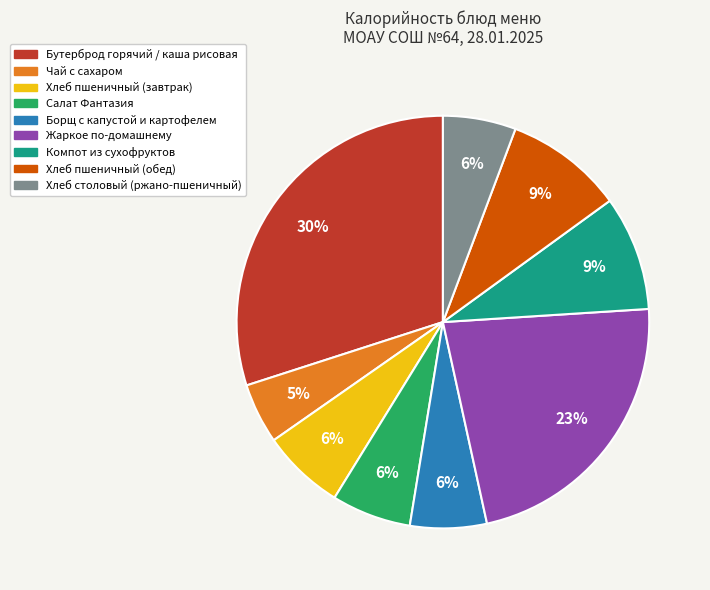

Between Хлеб столовый (ржано-пшеничный) and Бутерброд горячий / каша рисовая, which is larger?

Бутерброд горячий / каша рисовая